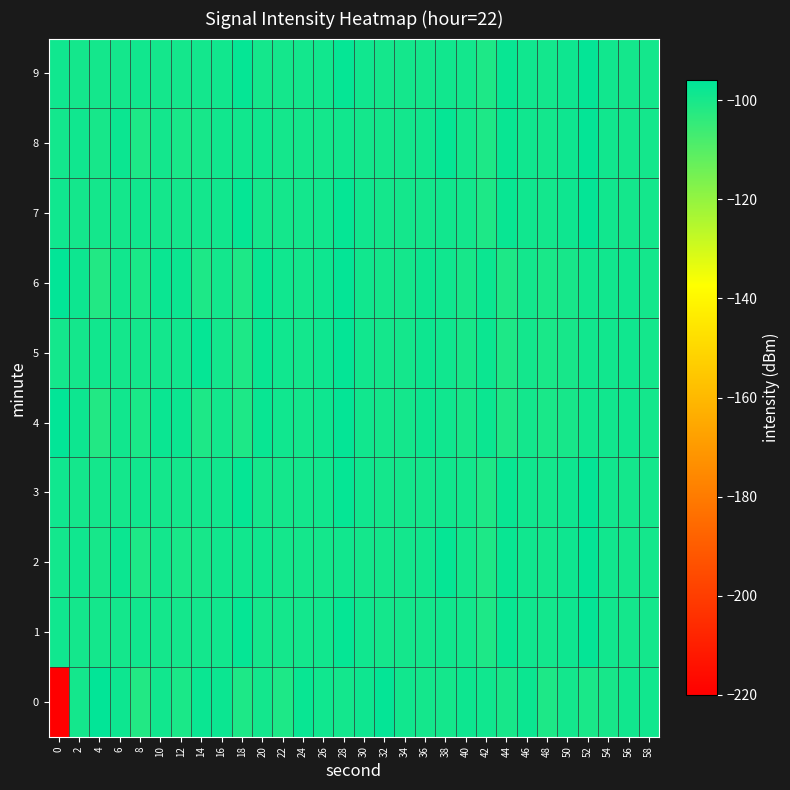

Reading left to right, transcribe all the data shown in this chart.

0: 0=-219.6	2=-99.5	4=-96.5	6=-98.4	8=-101.7	10=-98.9	12=-100.5	14=-97.8	16=-98.2	18=-100.9	20=-99.3	22=-100.9	24=-97.7	26=-98.8	28=-99.4	30=-98.6	32=-96.9	34=-99.1	36=-99.5	38=-99.4	40=-98.3	42=-98.8	44=-100.1	46=-98.1	48=-101.0	50=-99.4	52=-100.3	54=-100.0	56=-99.0	58=-99.1
1: 0=-98.7	2=-99.6	4=-99.6	6=-99.5	8=-99.0	10=-99.6	12=-99.4	14=-99.3	16=-99.0	18=-97.1	20=-99.6	22=-99.4	24=-99.3	26=-99.0	28=-97.1	30=-98.7	32=-99.6	34=-99.6	36=-99.5	38=-99.0	40=-99.3	42=-100.9	44=-97.7	46=-98.8	48=-99.4	50=-98.6	52=-96.9	54=-99.1	56=-99.5	58=-99.4
2: 0=-99.3	2=-98.8	4=-100.1	6=-98.1	8=-101.0	10=-99.4	12=-100.3	14=-100.0	16=-99.0	18=-99.1	20=-98.7	22=-99.6	24=-99.6	26=-99.5	28=-99.0	30=-99.6	32=-99.4	34=-99.3	36=-99.0	38=-97.1	40=-99.3	42=-100.9	44=-97.7	46=-98.8	48=-99.4	50=-98.6	52=-96.9	54=-99.1	56=-99.5	58=-99.4
3: 0=-98.7	2=-99.6	4=-99.6	6=-99.5	8=-99.0	10=-99.6	12=-99.4	14=-99.3	16=-99.0	18=-97.1	20=-99.6	22=-99.4	24=-99.3	26=-99.0	28=-97.1	30=-98.7	32=-99.6	34=-99.6	36=-99.5	38=-99.0	40=-99.3	42=-100.9	44=-97.7	46=-98.8	48=-99.4	50=-98.6	52=-96.9	54=-99.1	56=-99.5	58=-99.4
4: 0=-96.5	2=-98.4	4=-101.7	6=-98.9	8=-100.5	10=-97.8	12=-98.2	14=-100.9	16=-99.3	18=-100.9	20=-97.7	22=-98.8	24=-99.4	26=-98.6	28=-96.9	30=-99.1	32=-99.5	34=-99.4	36=-98.3	38=-98.8	40=-100.1	42=-98.1	44=-101.0	46=-99.4	48=-100.3	50=-100.0	52=-99.0	54=-99.1	56=-98.7	58=-99.6
5: 0=-99.6	2=-99.5	4=-99.0	6=-99.6	8=-99.4	10=-99.3	12=-99.0	14=-97.1	16=-99.3	18=-100.9	20=-97.7	22=-98.8	24=-99.4	26=-98.6	28=-96.9	30=-99.1	32=-99.5	34=-99.4	36=-98.3	38=-98.8	40=-100.1	42=-98.1	44=-101.0	46=-99.4	48=-100.3	50=-100.0	52=-99.0	54=-99.1	56=-98.7	58=-99.6
6: 0=-96.5	2=-98.4	4=-101.7	6=-98.9	8=-100.5	10=-97.8	12=-98.2	14=-100.9	16=-99.3	18=-100.9	20=-97.7	22=-98.8	24=-99.4	26=-98.6	28=-96.9	30=-99.1	32=-99.5	34=-99.4	36=-98.3	38=-98.8	40=-100.1	42=-98.1	44=-101.0	46=-99.4	48=-100.3	50=-100.0	52=-99.0	54=-99.1	56=-98.7	58=-99.6
7: 0=-98.7	2=-99.6	4=-99.6	6=-99.5	8=-99.0	10=-99.6	12=-99.4	14=-99.3	16=-99.0	18=-97.1	20=-99.6	22=-99.4	24=-99.3	26=-99.0	28=-97.1	30=-98.7	32=-99.6	34=-99.6	36=-99.5	38=-99.0	40=-99.3	42=-100.9	44=-97.7	46=-98.8	48=-99.4	50=-98.6	52=-96.9	54=-99.1	56=-99.5	58=-99.4
8: 0=-99.3	2=-98.8	4=-100.1	6=-98.1	8=-101.0	10=-99.4	12=-100.3	14=-100.0	16=-99.0	18=-99.1	20=-98.7	22=-99.6	24=-99.6	26=-99.5	28=-99.0	30=-99.6	32=-99.4	34=-99.3	36=-99.0	38=-97.1	40=-99.3	42=-100.9	44=-97.7	46=-98.8	48=-99.4	50=-98.6	52=-96.9	54=-99.1	56=-99.5	58=-99.4
9: 0=-98.7	2=-99.6	4=-99.6	6=-99.5	8=-99.0	10=-99.6	12=-99.4	14=-99.3	16=-99.0	18=-97.1	20=-99.6	22=-99.4	24=-99.3	26=-99.0	28=-97.1	30=-98.7	32=-99.6	34=-99.6	36=-99.5	38=-99.0	40=-99.3	42=-100.9	44=-97.7	46=-98.8	48=-99.4	50=-98.6	52=-96.9	54=-99.1	56=-99.5	58=-99.4